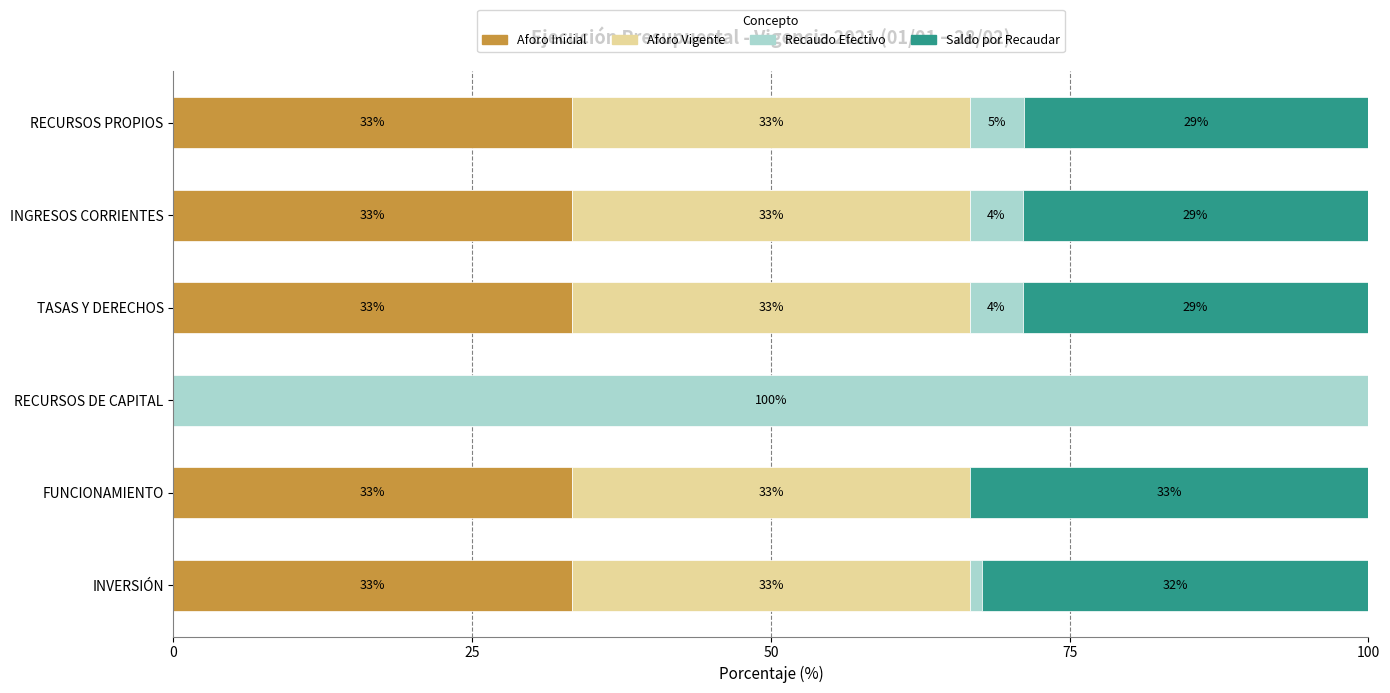

What are all the series names shown in the legend?

Aforo Inicial, Aforo Vigente, Recaudo Efectivo, Saldo por Recaudar